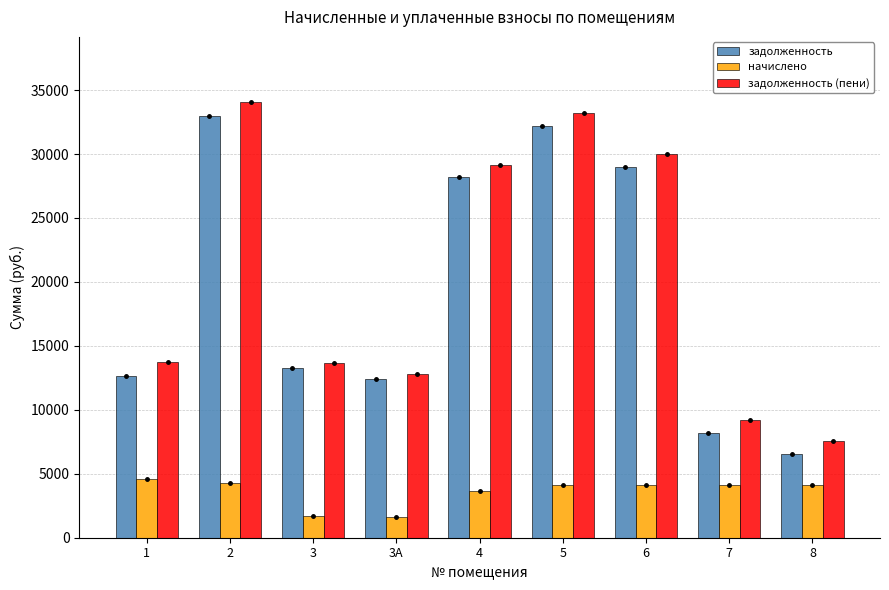

Which series has the largest total across all categories?

задолженность (пени)